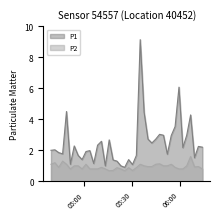

At which category does the chart reach its minimum across all series?

2023-05-07T05:15:53